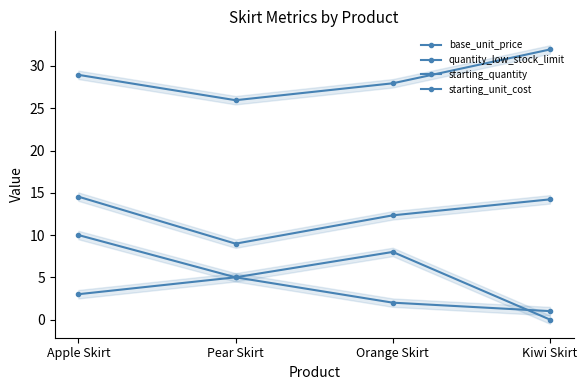

What is the difference between the maximum and minimum values in the starting_quantity series?

10.0